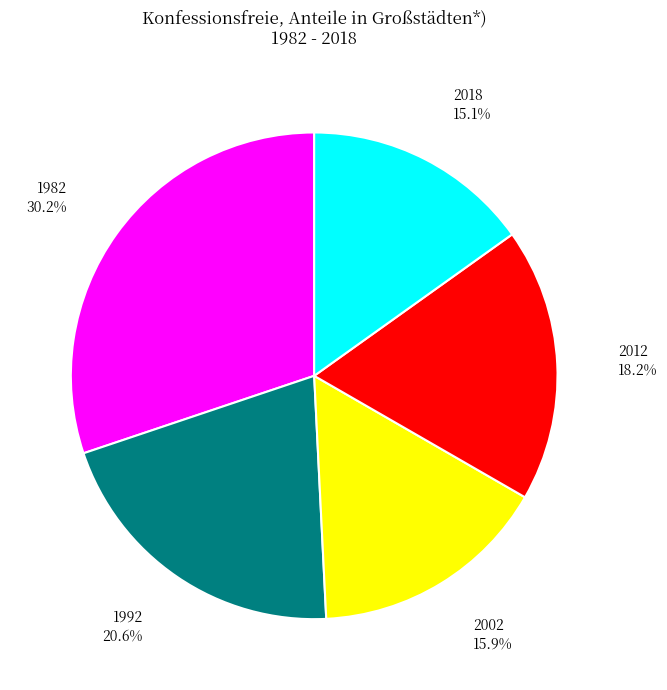

Does any single category account for the majority?

No